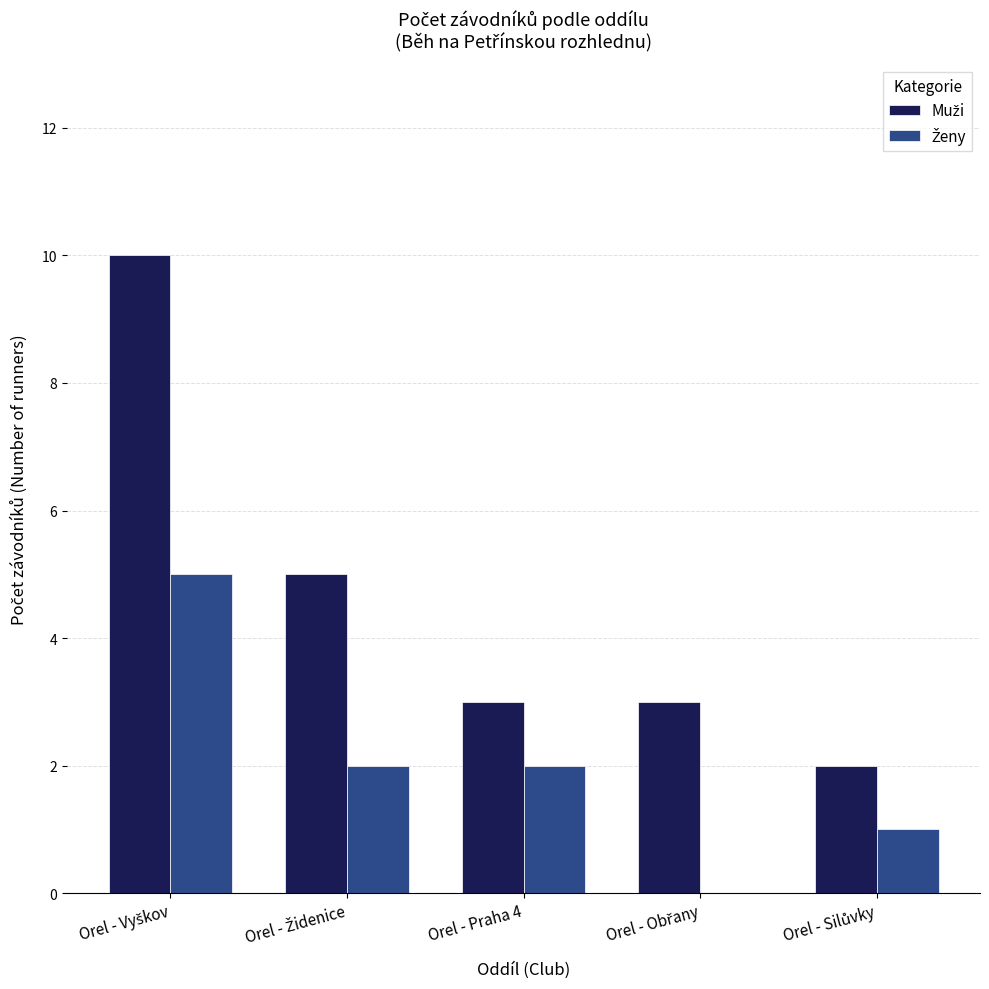

What is the total value across all series at Orel - Praha 4?

5